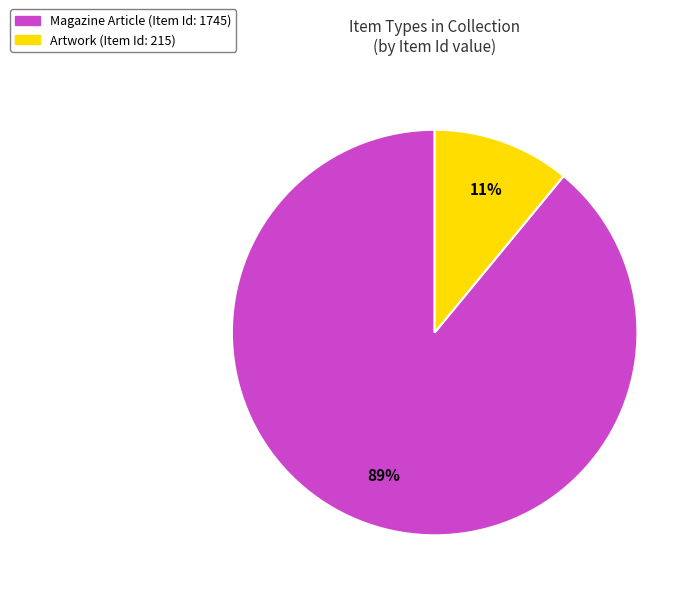

To the nearest percent, what is the average slice percentage?

50%